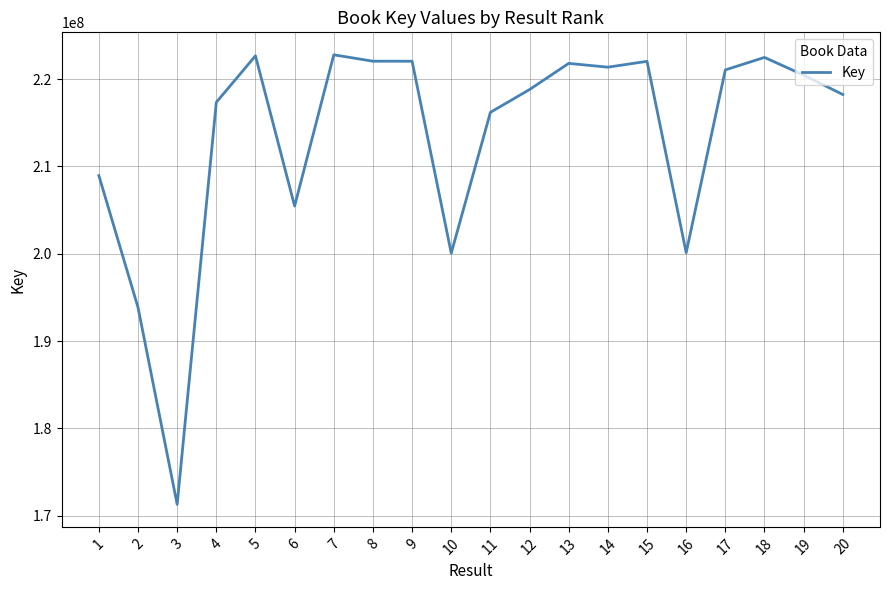

What is the maximum value shown in the chart?

222794430